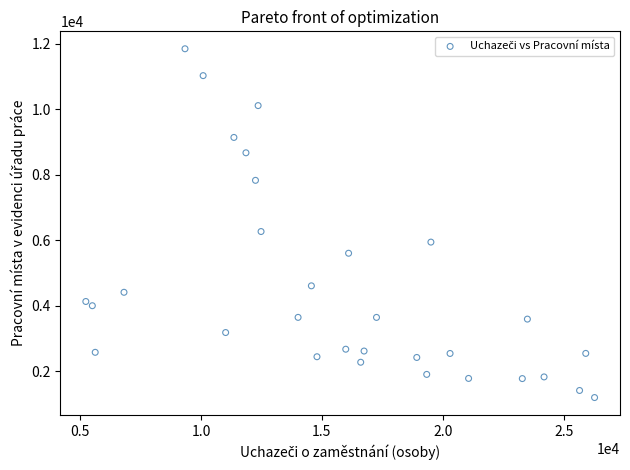

What Y value in the scatter plot is closest to 6525?

6270